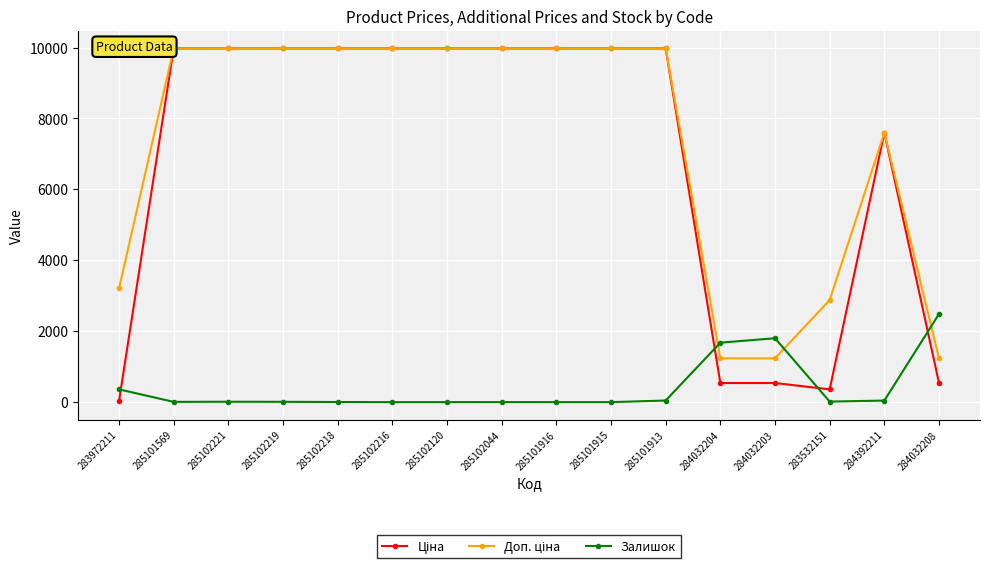

At which label does Залишок reach its peak?

284032208